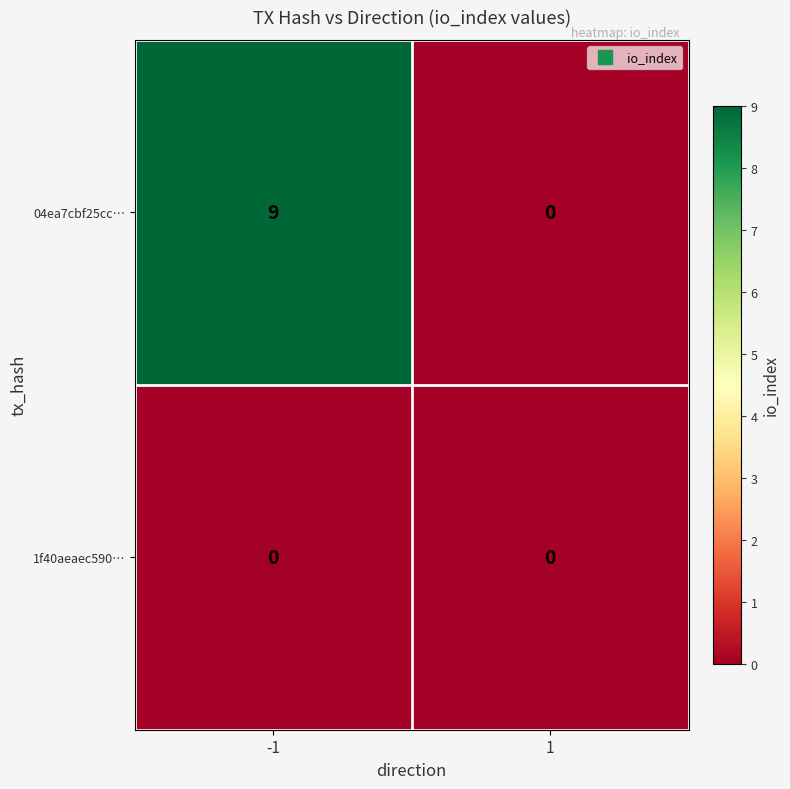

Which series has the widest spread of values?

04ea7cbf25cc…